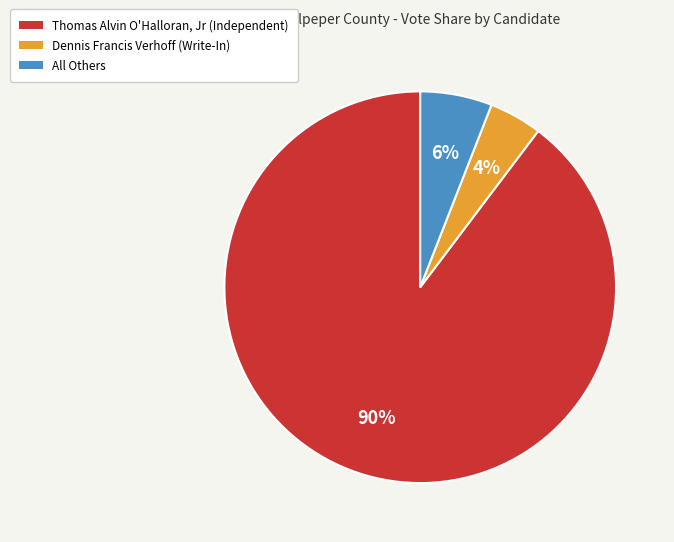

To the nearest percent, what is the combined percentage of All Others and Dennis Francis Verhoff (Write-In)?

10%